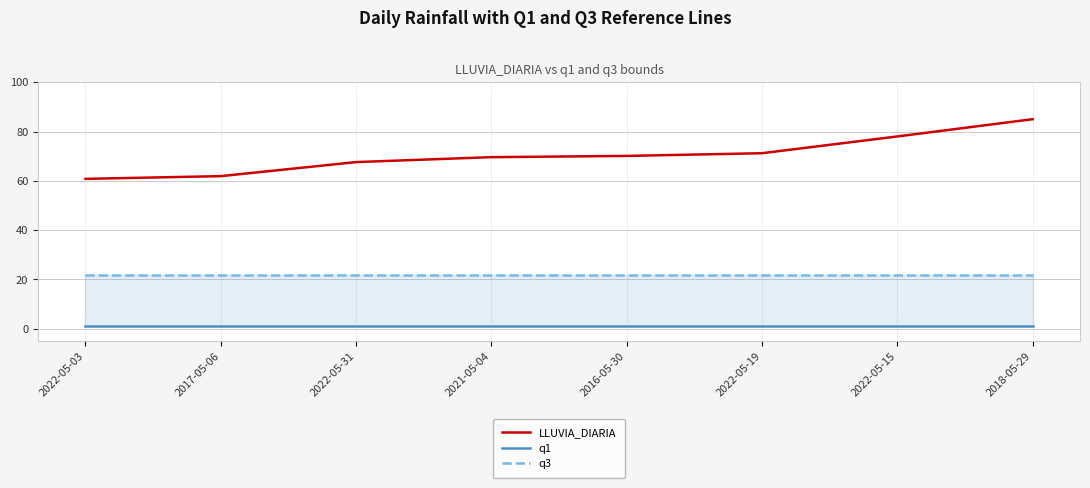

What is the sum of the q1 values at 2022-05-31 and 2016-05-30?

2.0